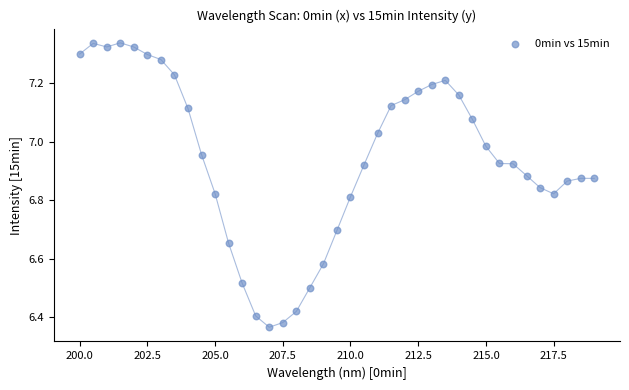

What is the range of X values (max minus min)?

19.0